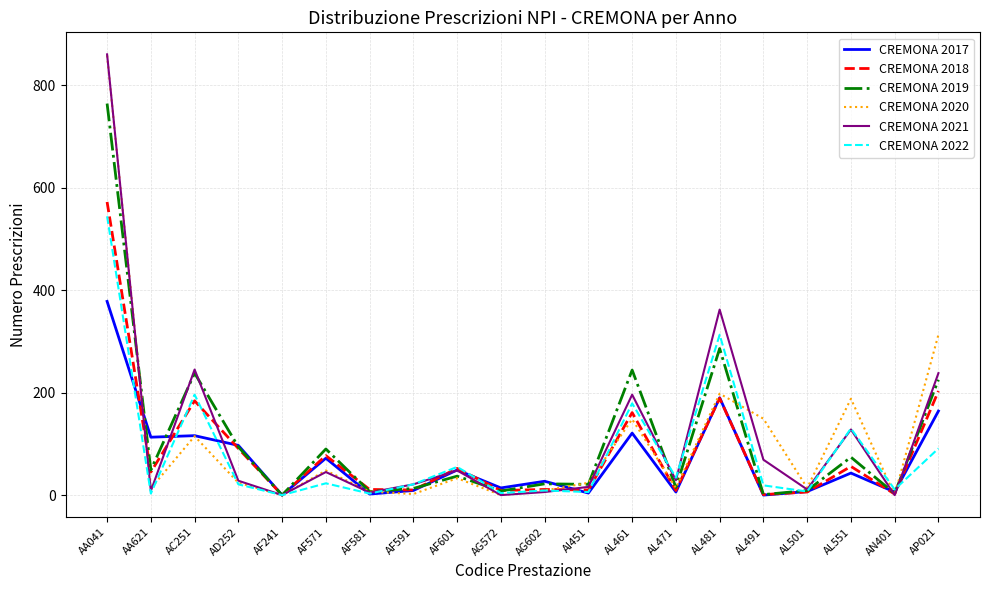

Does the chart have visible grid lines?

Yes